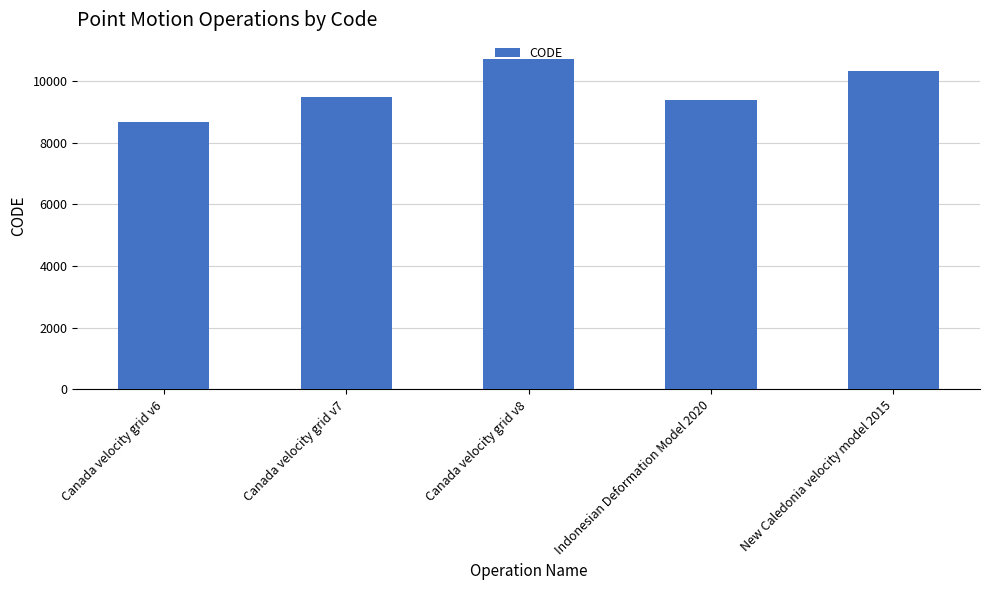

At which label is the value closest to 9691?

Canada velocity grid v7